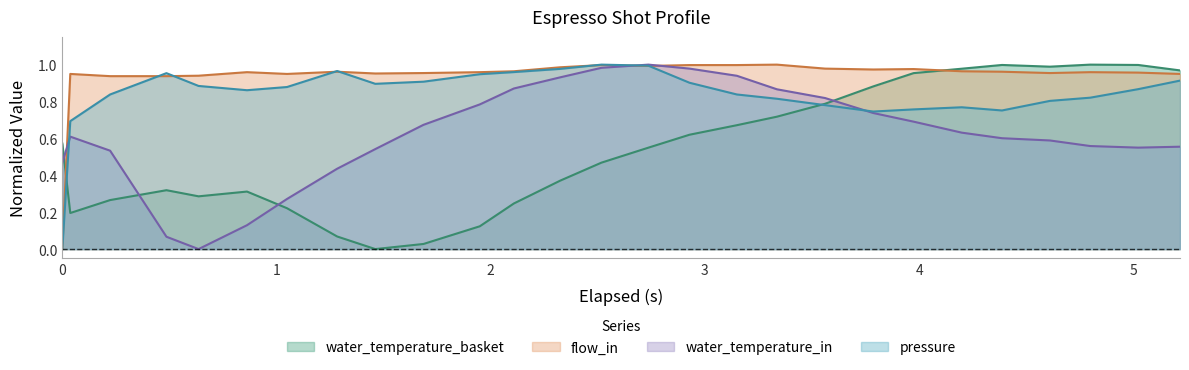

Which series ends up on top after the final intersection of water_temperature_basket and water_temperature_in?

water_temperature_basket